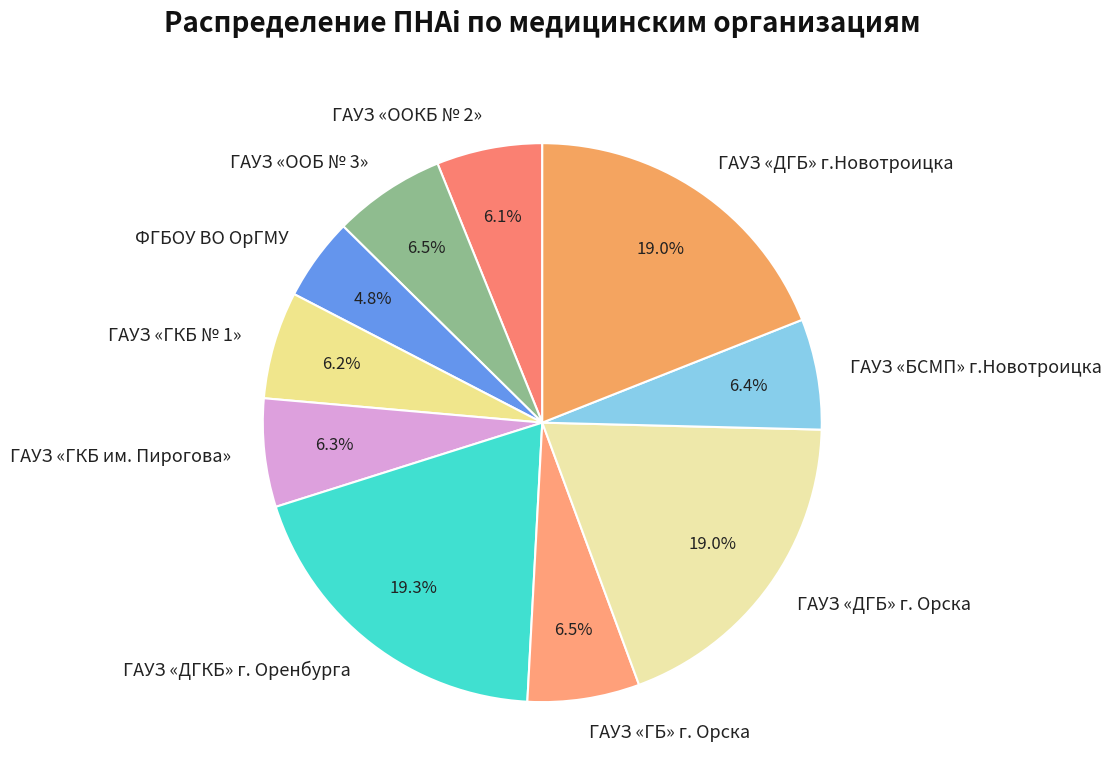

Is ГАУЗ «OOКБ № 2» the majority of the pie?

No